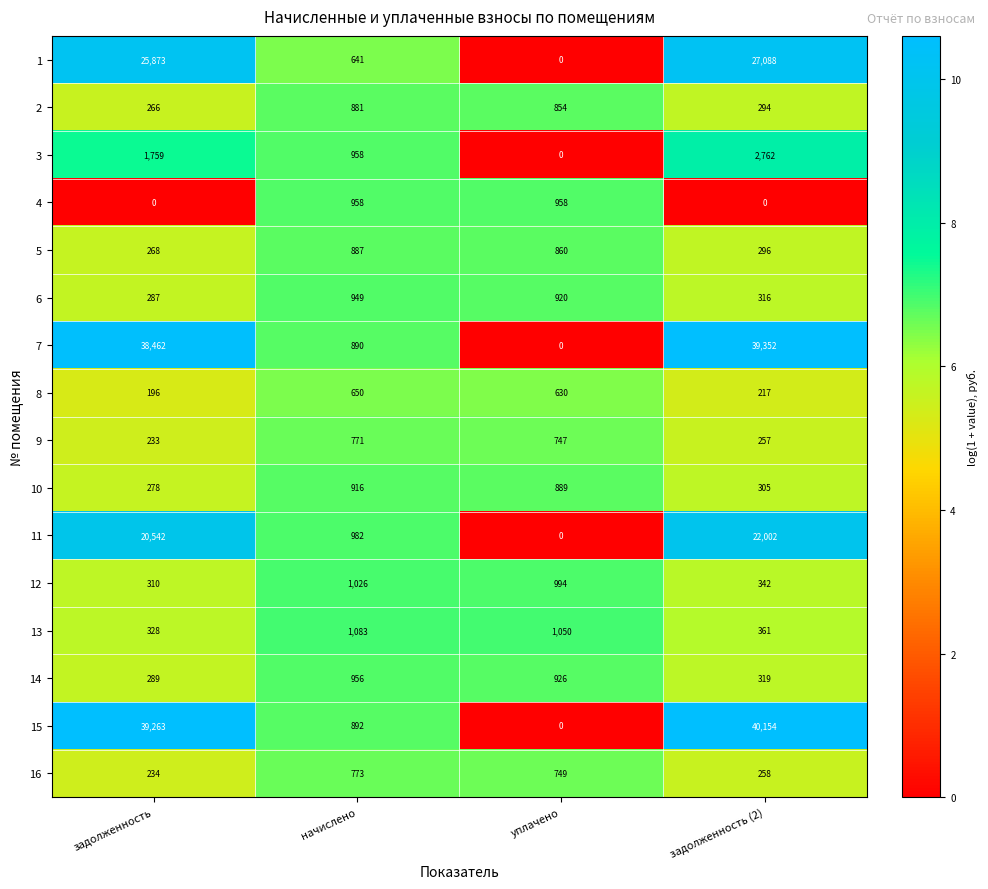

Which series has the widest spread of values?

15